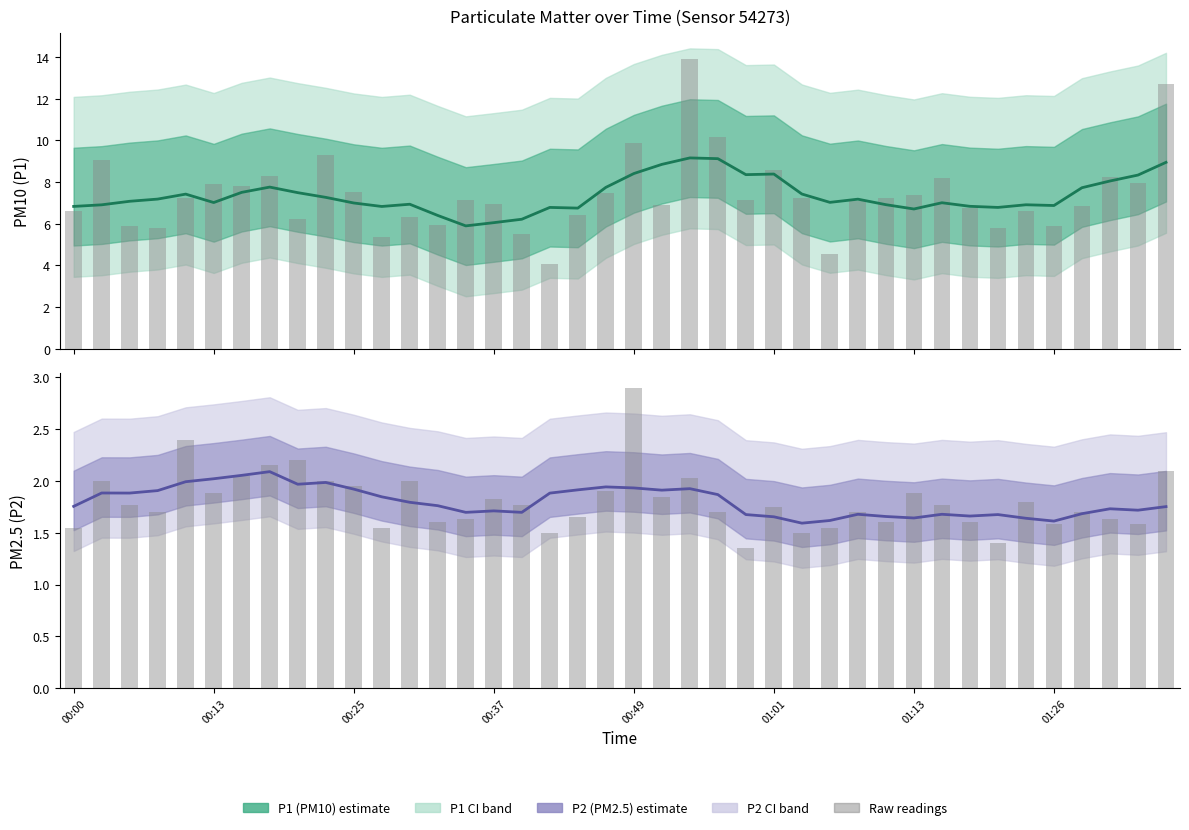

Which category has the lowest value across all series?

24